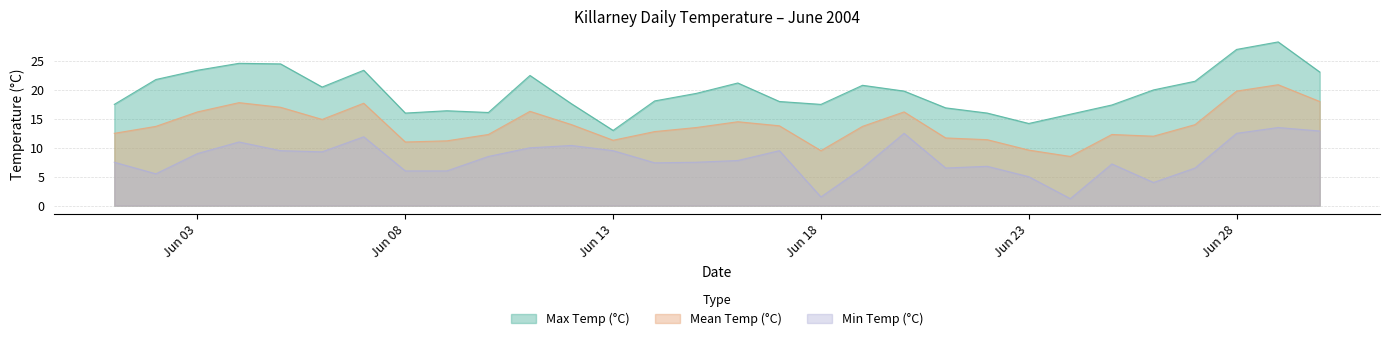

How many data points in Max Temp (°C) are less than 19?

14